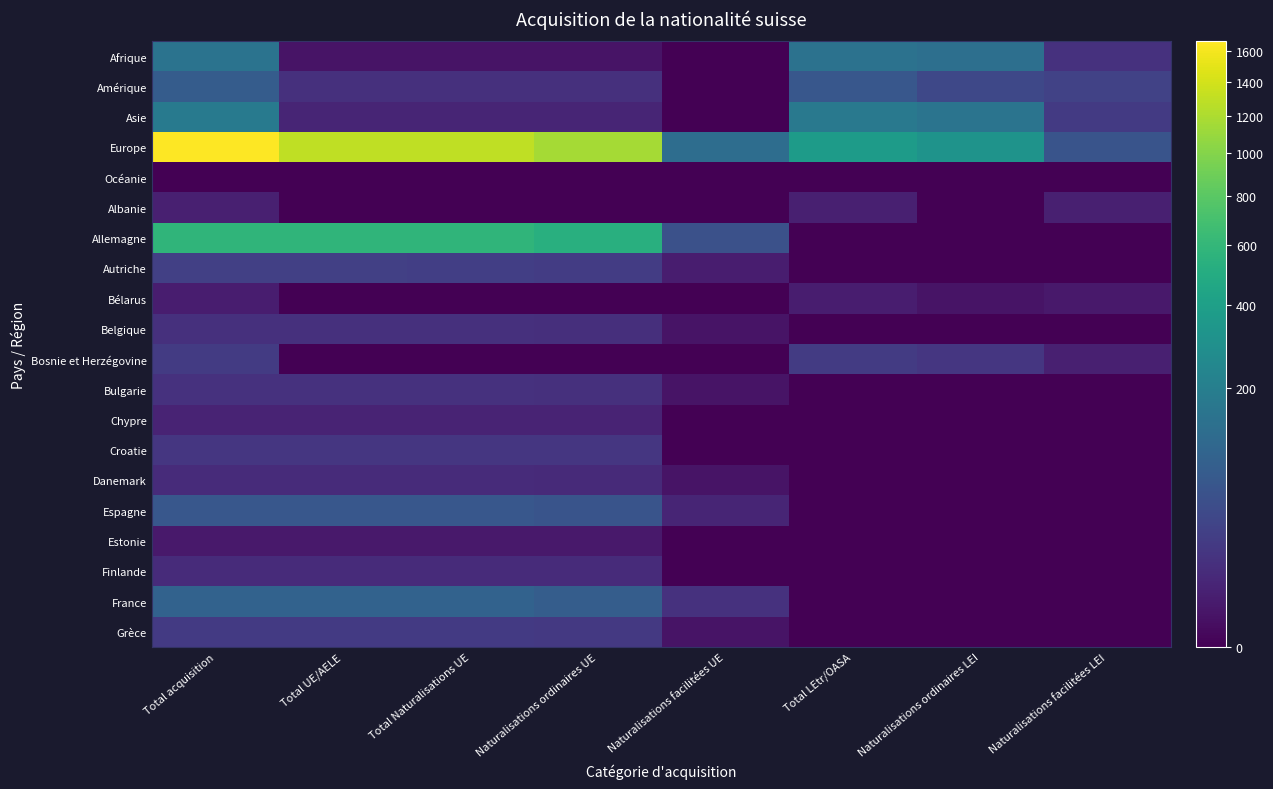

Which has a higher value, Total acquisition or Naturalisations ordinaires UE?

Total acquisition